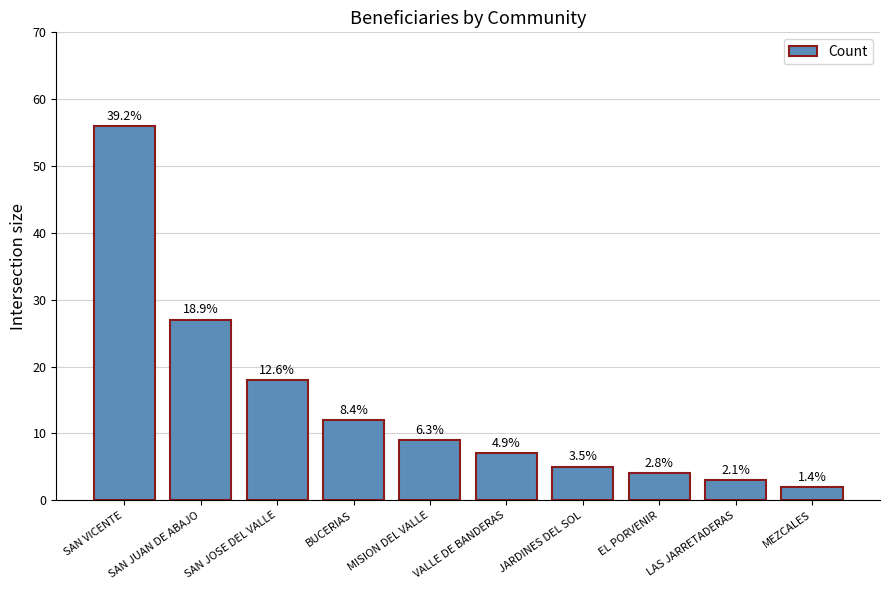

Which label corresponds to the smallest value in the chart?

MEZCALES